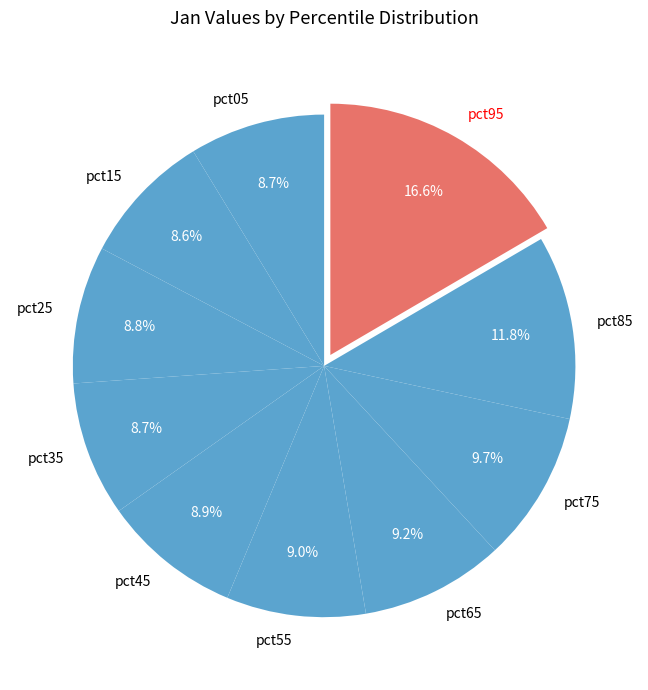

What percentage do pct65 and pct95 together represent?

25.8%